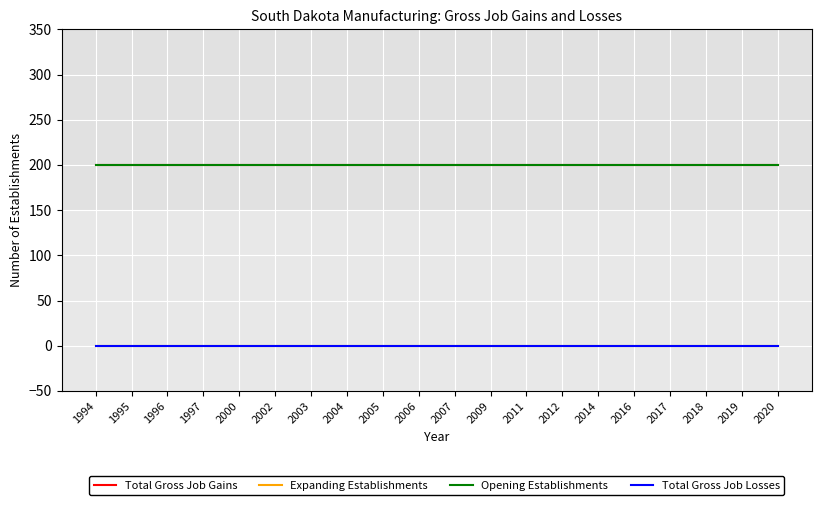

Where is Opening Establishments nearest to the value 200?

1994